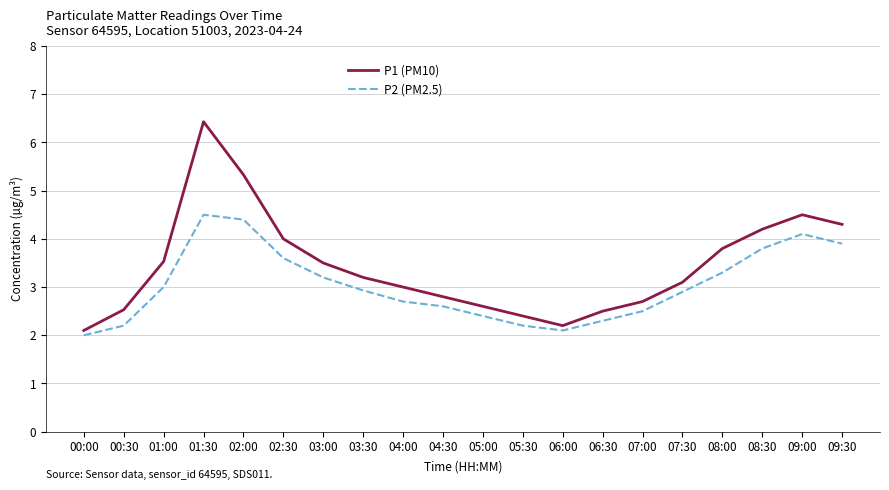

Reading right to left, transcribe all the data shown in this chart.

P1 (PM10): 09:30=4.3	09:00=4.5	08:30=4.2	08:00=3.8	07:30=3.1	07:00=2.7	06:30=2.5	06:00=2.2	05:30=2.4	05:00=2.6	04:30=2.8	04:00=3.0	03:30=3.2	03:00=3.5	02:30=4.0	02:00=5.3	01:30=6.4	01:00=3.5	00:30=2.5	00:00=2.1
P2 (PM2.5): 09:30=3.9	09:00=4.1	08:30=3.8	08:00=3.3	07:30=2.9	07:00=2.5	06:30=2.3	06:00=2.1	05:30=2.2	05:00=2.4	04:30=2.6	04:00=2.7	03:30=2.9	03:00=3.2	02:30=3.6	02:00=4.4	01:30=4.5	01:00=3.0	00:30=2.2	00:00=2.0